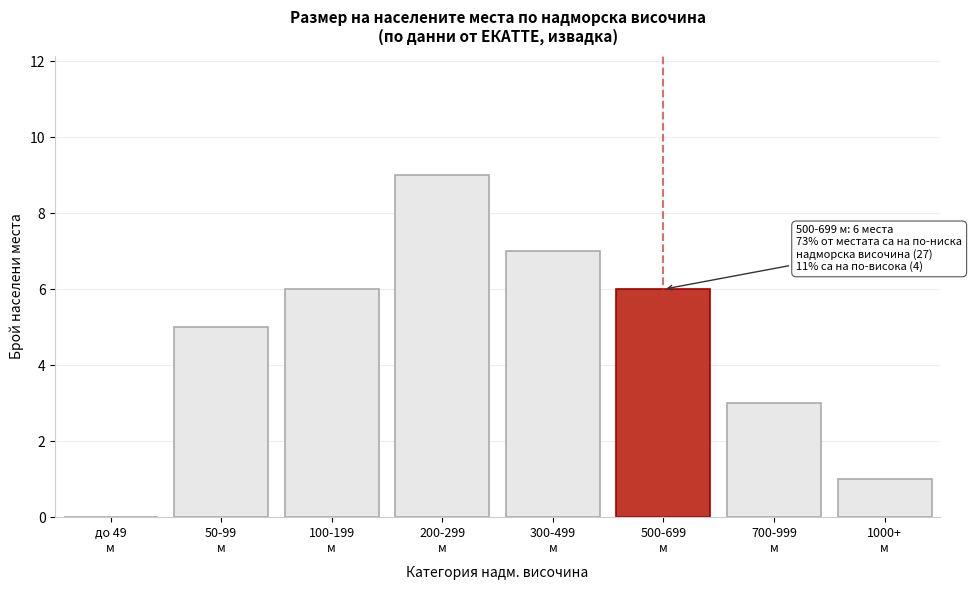

What is the maximum value shown in the chart?

9